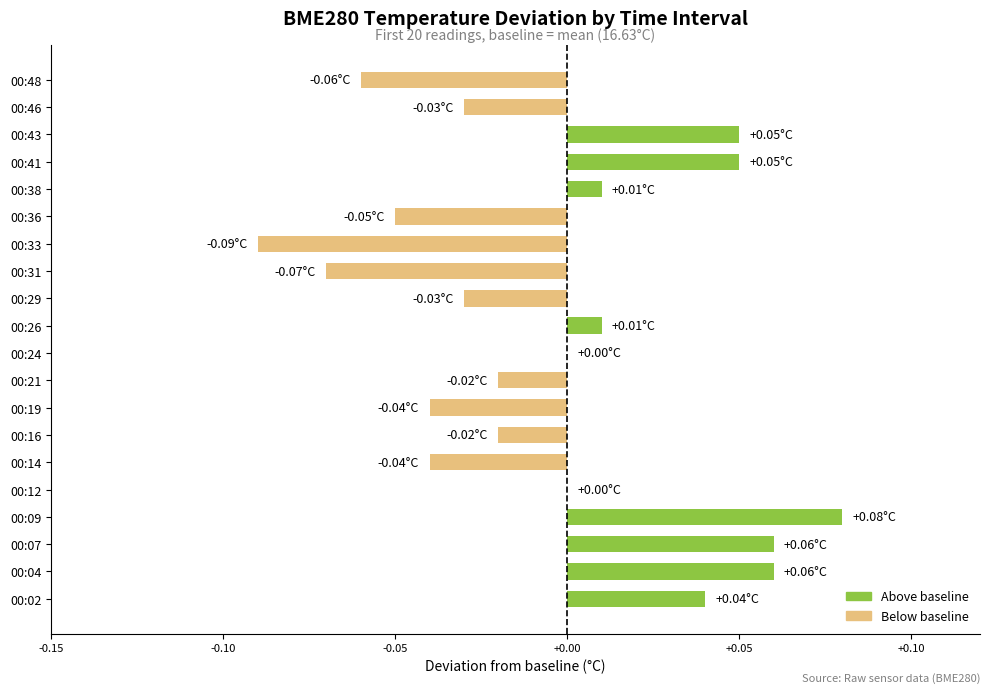

Are the bars horizontal?

Yes